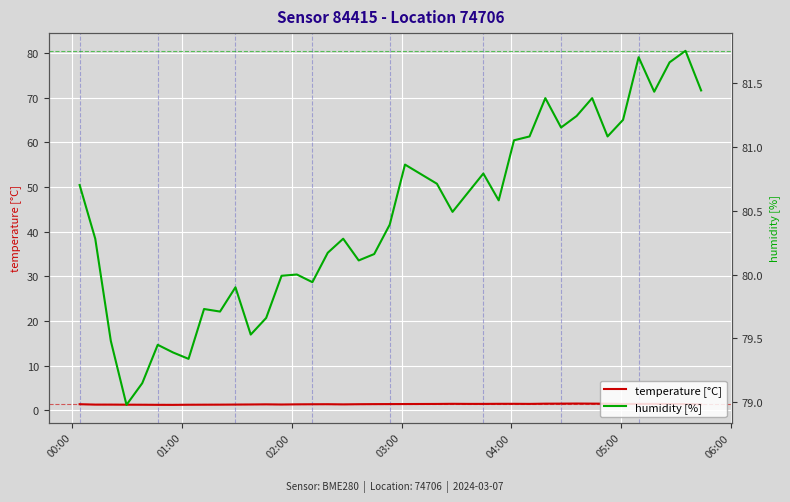

Reading left to right, extract all data points from this chart.

temperature [°C]: 1.4	1.3	1.3	1.3	1.2	1.2	1.2	1.2	1.3	1.3	1.3	1.3	1.3	1.3	1.3	1.4	1.4	1.3	1.4	1.4	1.4	1.4	1.4	1.5	1.4	1.4	1.5	1.5	1.4	1.5	1.5	1.5	1.5	1.5	1.4	1.4	1.4	1.4	1.4	1.3
humidity [%]: 80.7	80.3	79.5	79.0	79.2	79.5	79.4	79.3	79.7	79.7	79.9	79.5	79.7	80.0	80.0	79.9	80.2	80.3	80.1	80.2	80.4	80.9	80.7	80.5	80.6	80.8	80.6	81.0	81.1	81.4	81.2	81.2	81.4	81.1	81.2	81.7	81.4	81.7	81.8	81.4